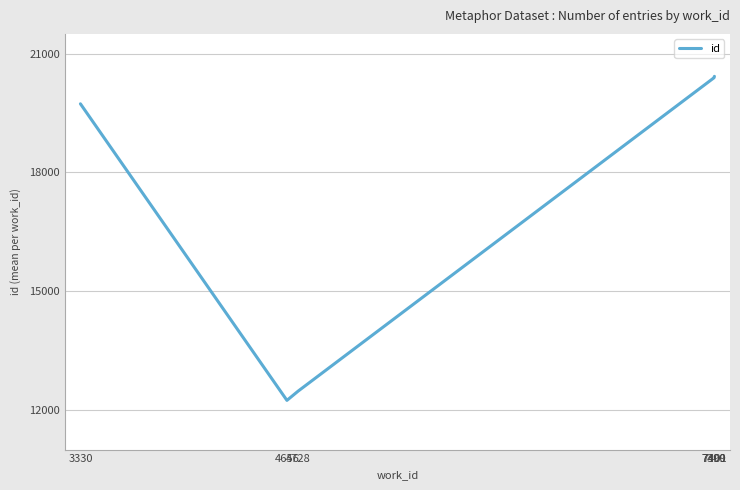

What is the smallest value displayed?

12243.0